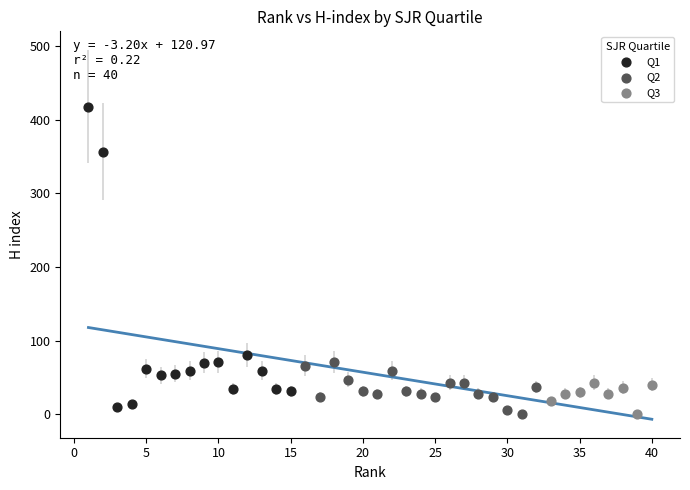

Which series has the largest Y range (max minus min)?

Q1